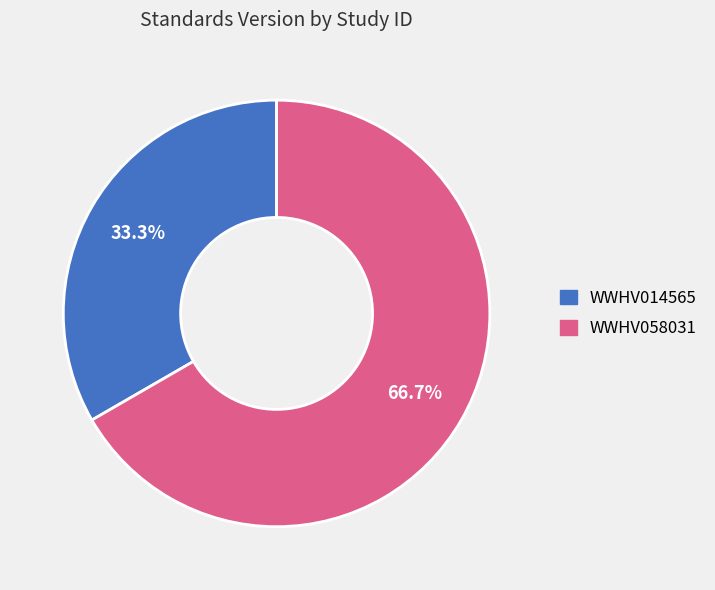

Rank the categories by value from highest to lowest.

WWHV058031, WWHV014565